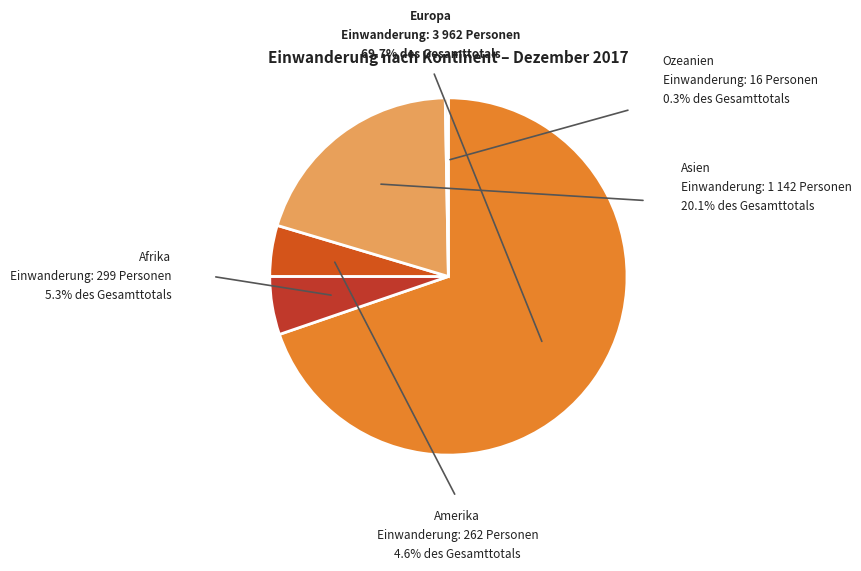

Do Asien and Ozeanien together represent more than half of the pie?

No